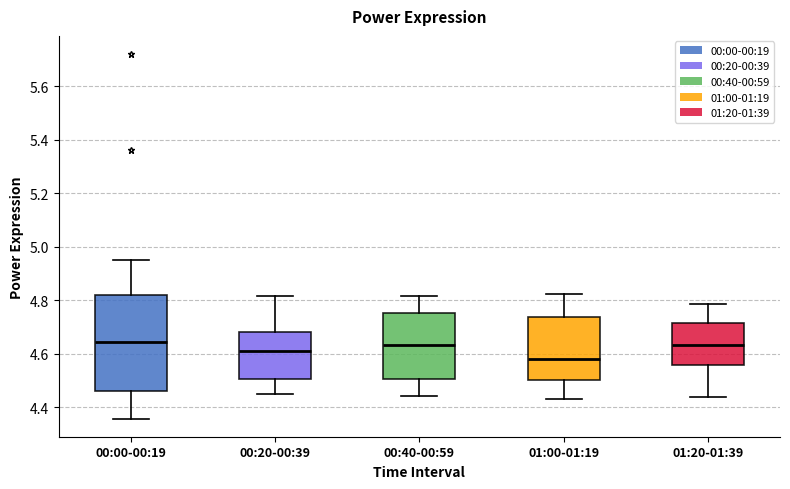

Which box is the tallest, from its lower edge to its upper edge?

00:00-00:19